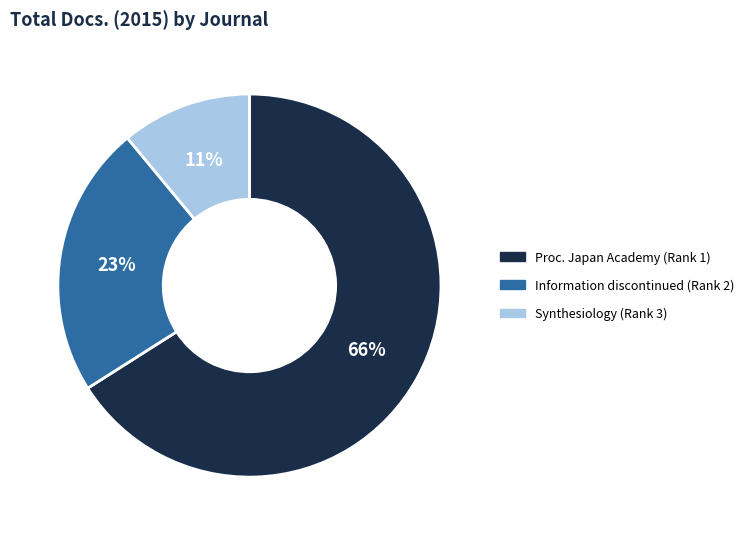

Does any single category account for the majority?

Yes